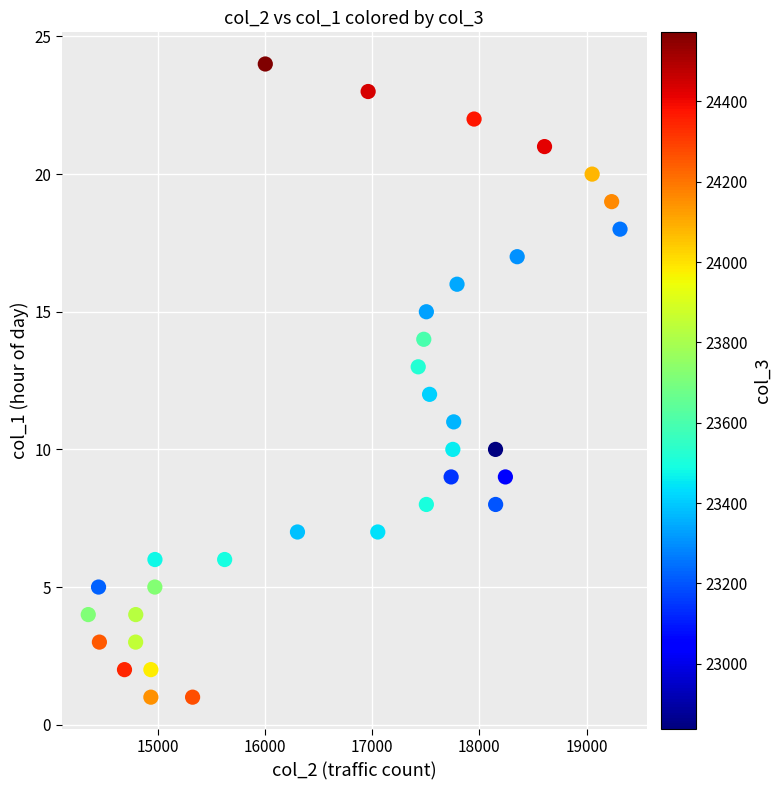

What is the range of Y values (max minus min)?

23